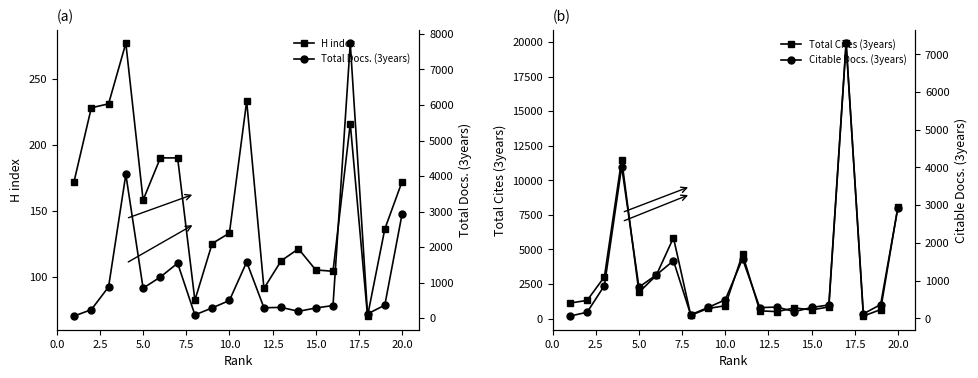

Is it true that H index equals 28 at 15.0?

False